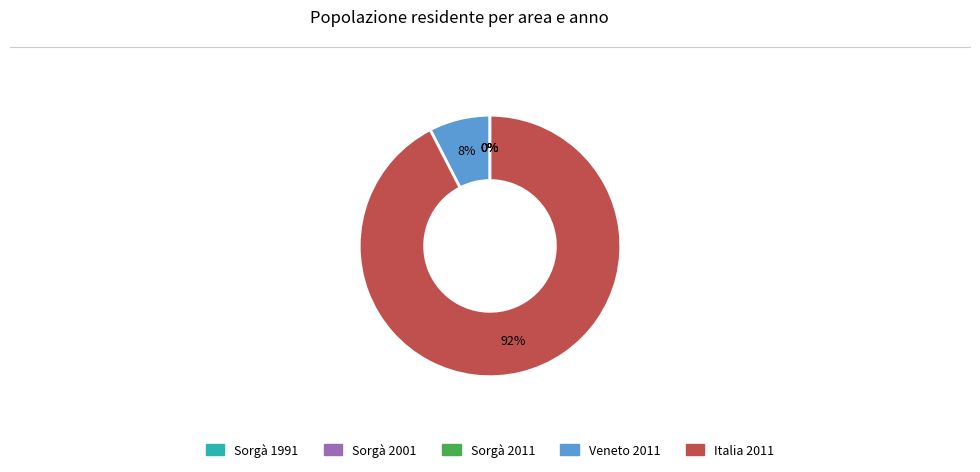

To the nearest percent, what is the difference between the largest and smallest slice percentages?

92%